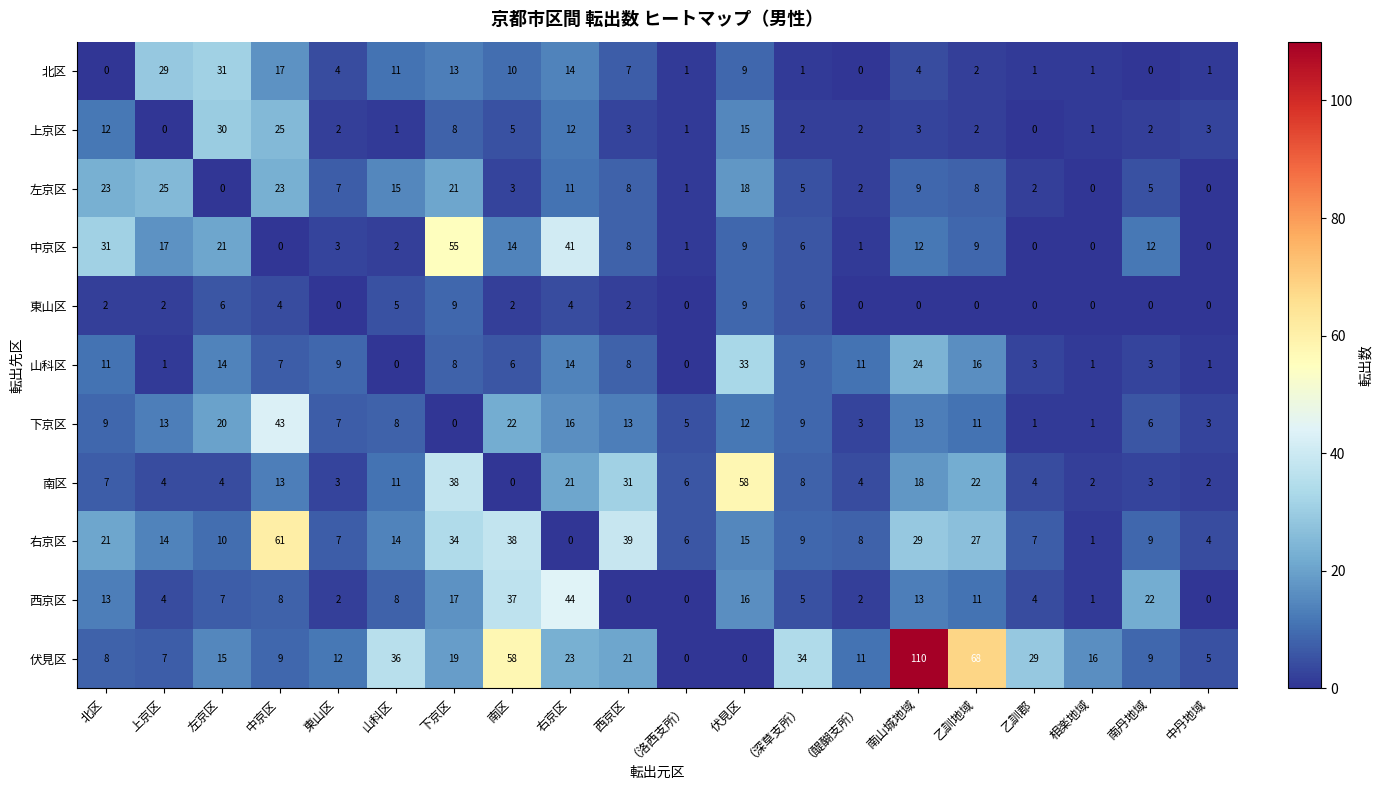

Which series has the widest spread of values?

伏見区